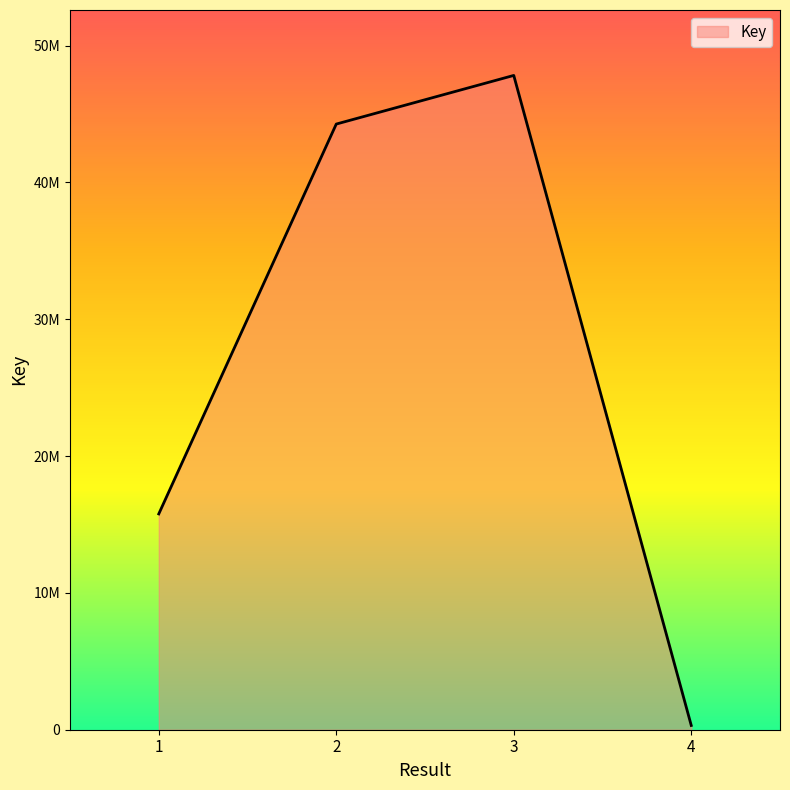

Is this an area chart (filled region under the line)?

Yes